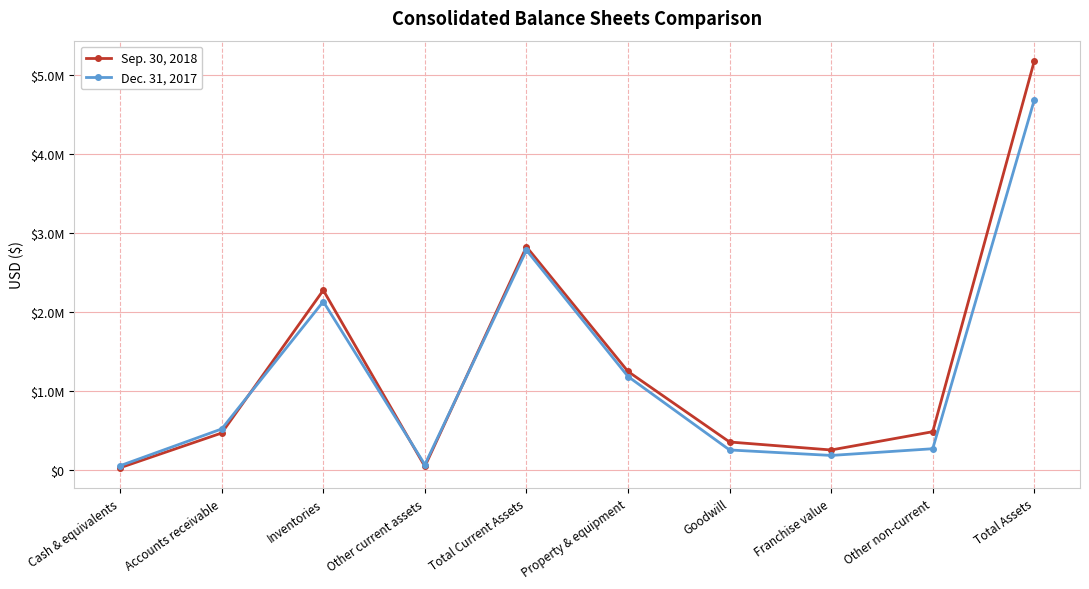

What is the value of the Dec. 31, 2017 point at the 1st from the left?

57253